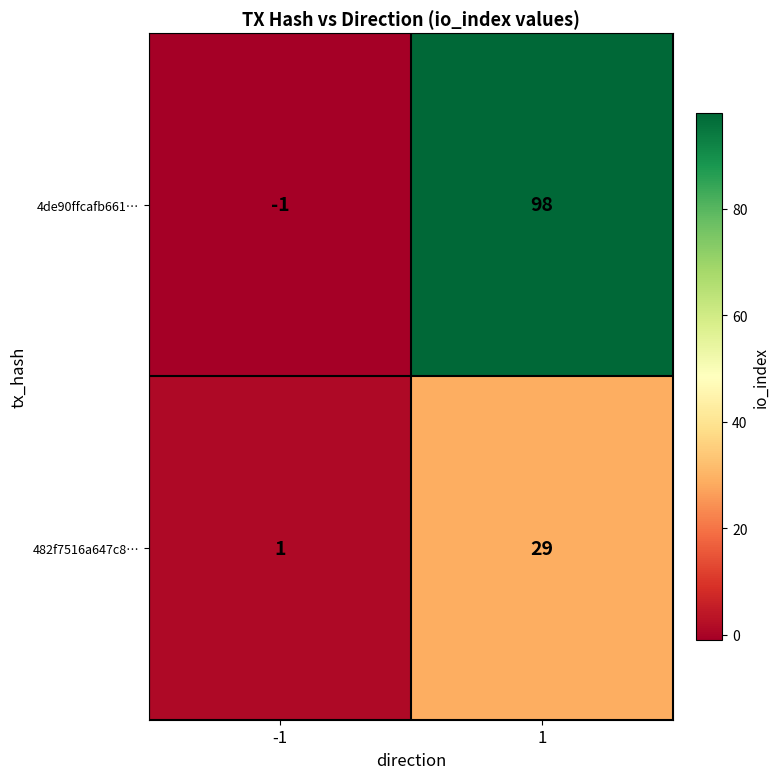

Reading right to left, transcribe all the data shown in this chart.

4de90ffcafb661…: 98	-1
482f7516a647c8…: 29	1